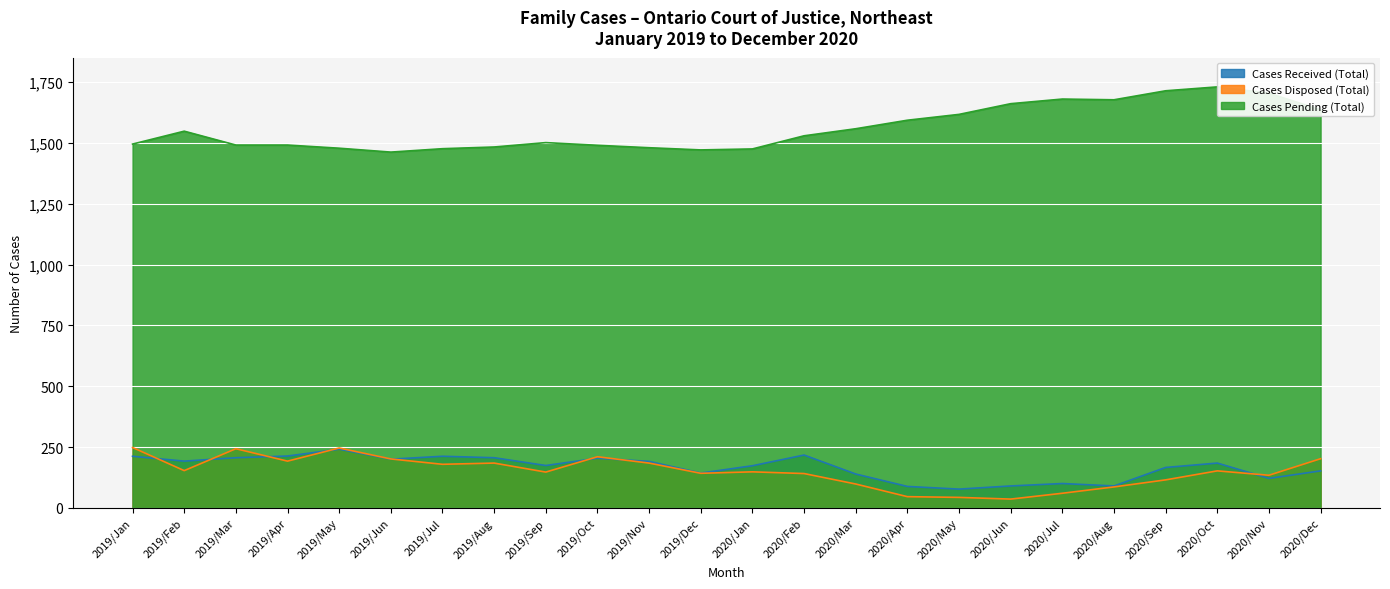

Which has a higher value, 2019/Mar or 2019/Aug?

2019/Mar